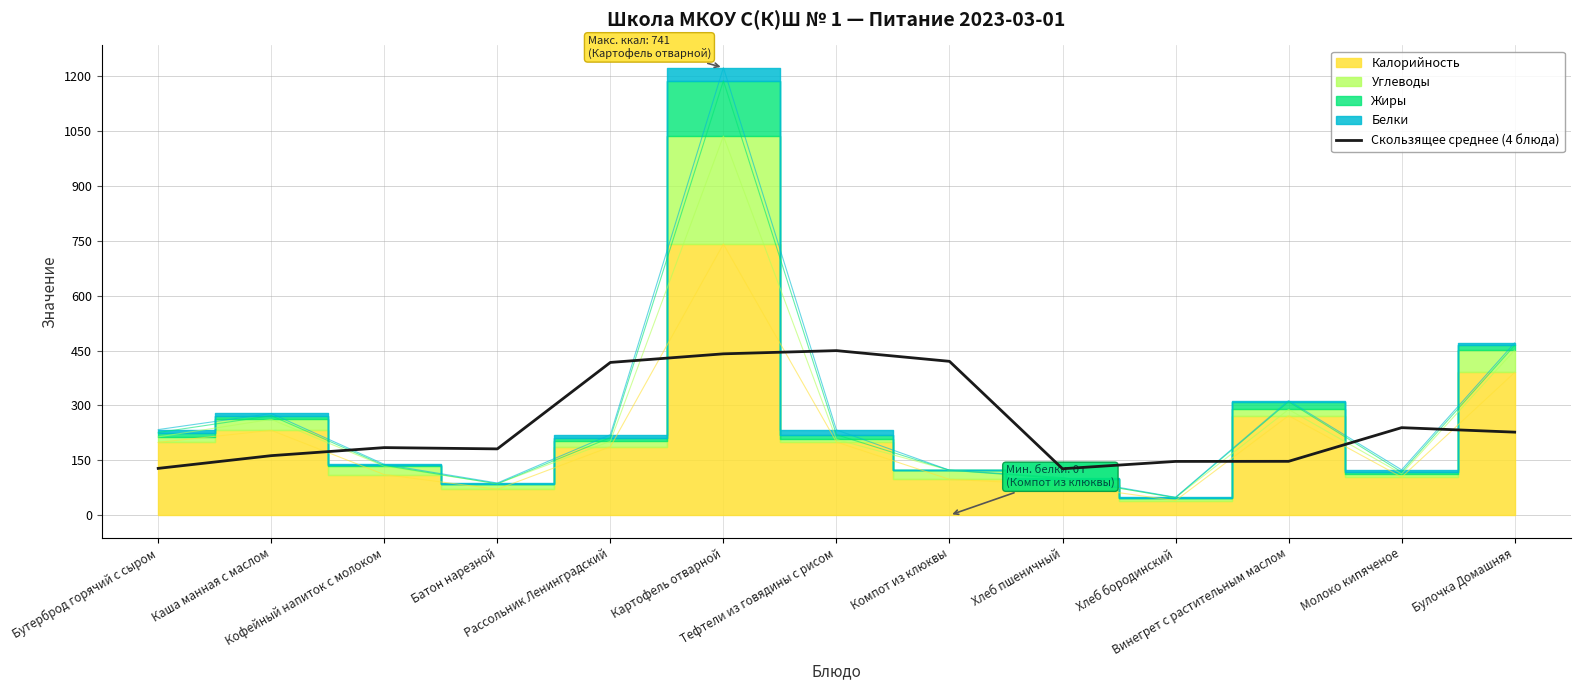

How many interior local valleys (lower than both neighbors) does the data have?

2